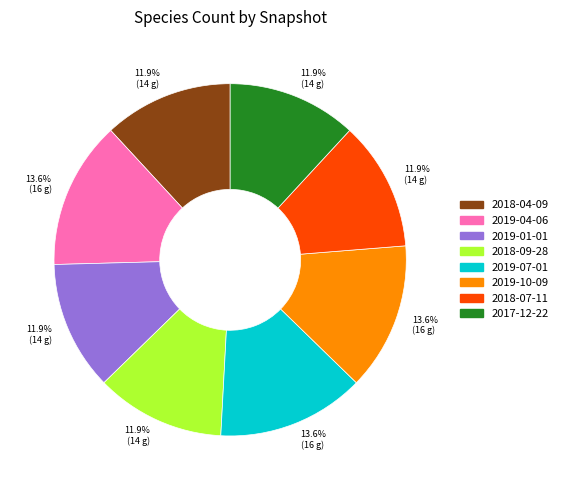

To the nearest percent, what is the difference between the largest and smallest slice percentages?

2%